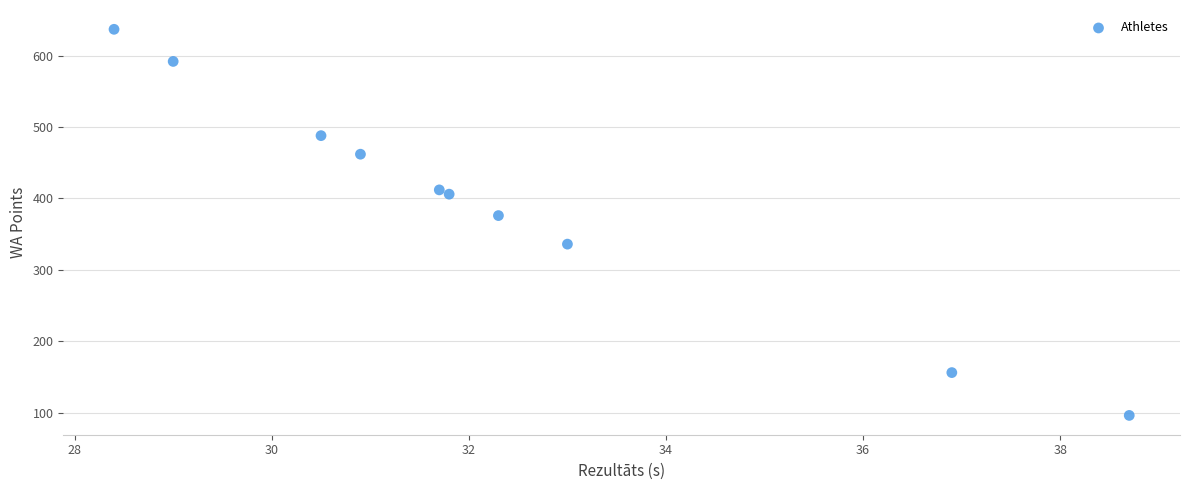

What Y value in the scatter plot is closest to 366?

376